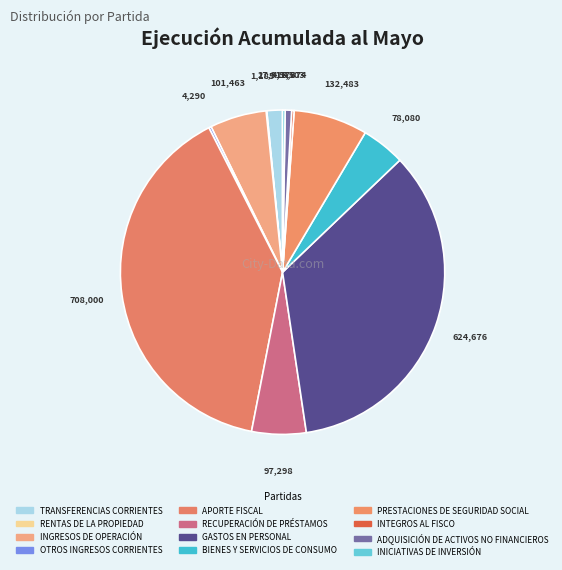

Which has a higher value, INICIATIVAS DE INVERSIÓN or INTEGROS AL FISCO?

INICIATIVAS DE INVERSIÓN